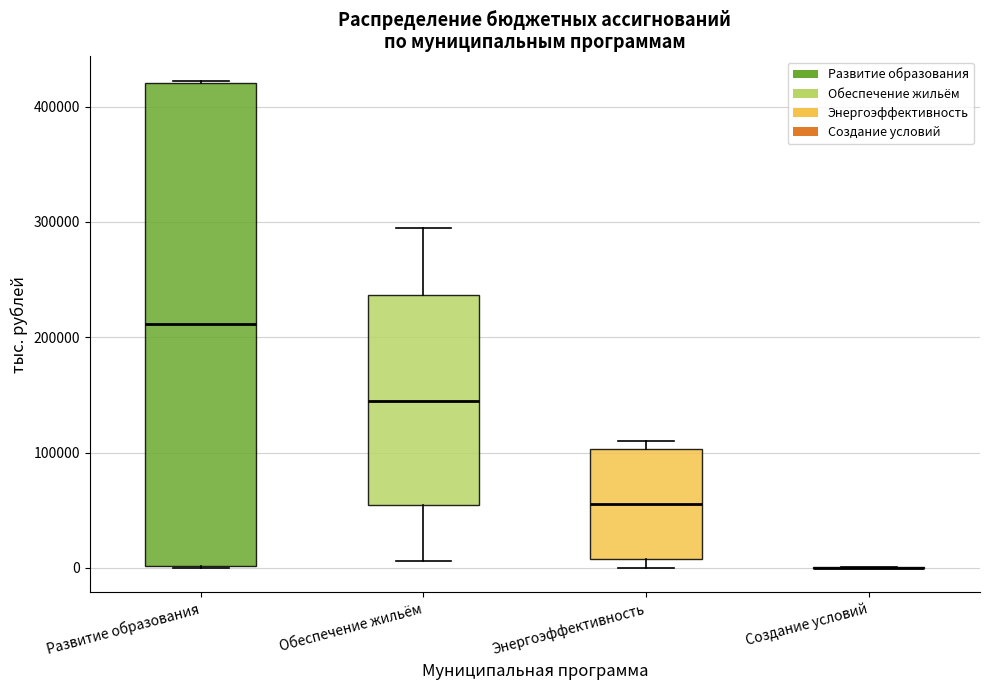

Reading left to right, read every box against the y-axis: the position of its median line, the range the box covers, and the ends of its whiskers. The values are not printed on the chart, so give them approximately, as read against the axis.

Развитие образования: median 210000, box 0 to 420000, whiskers 0 to 420000
Обеспечение жильём: median 140000, box 50000 to 240000, whiskers 10000 to 290000
Энергоэффективность: median 60000, box 10000 to 100000, whiskers 0 to 110000
Создание условий: box collapsed to a line at 0, whiskers 0 to 0